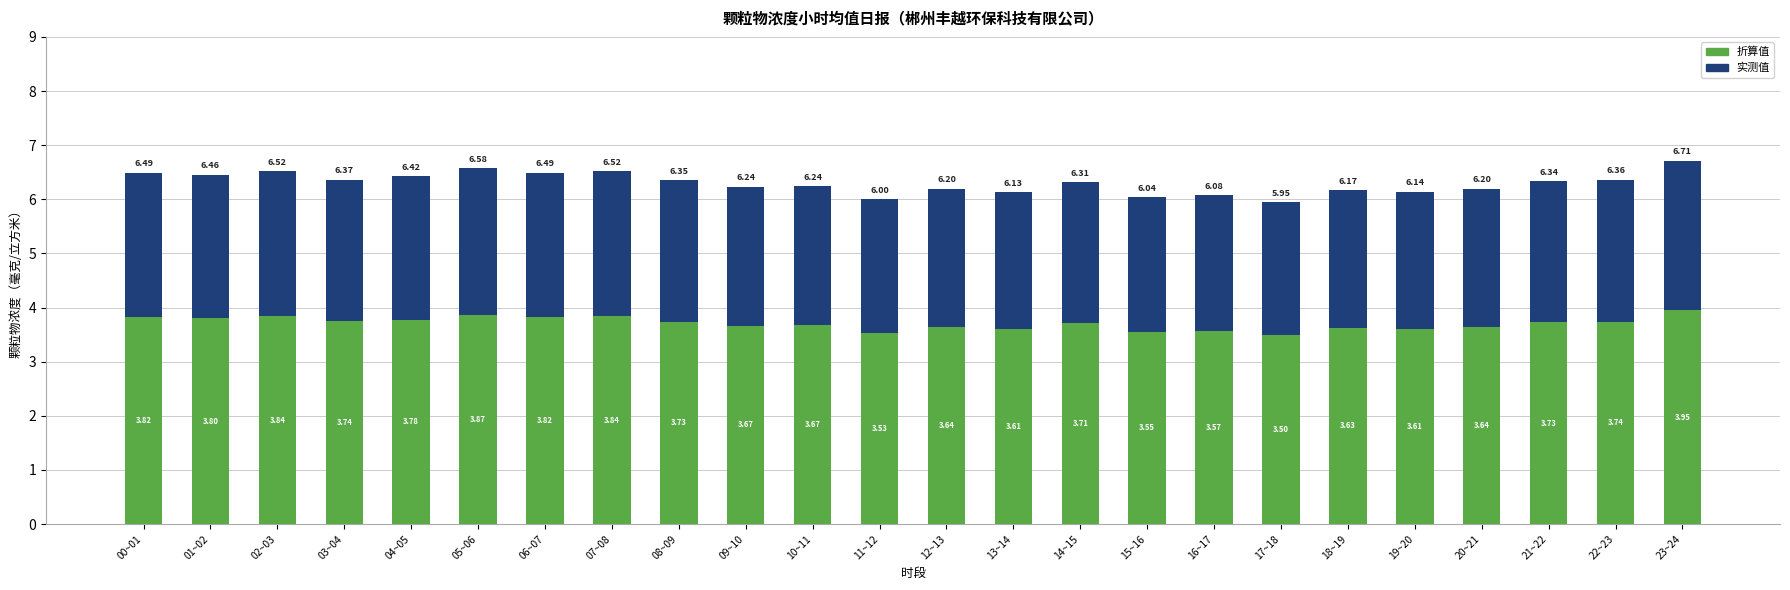

How many distinct data groups are displayed?

2